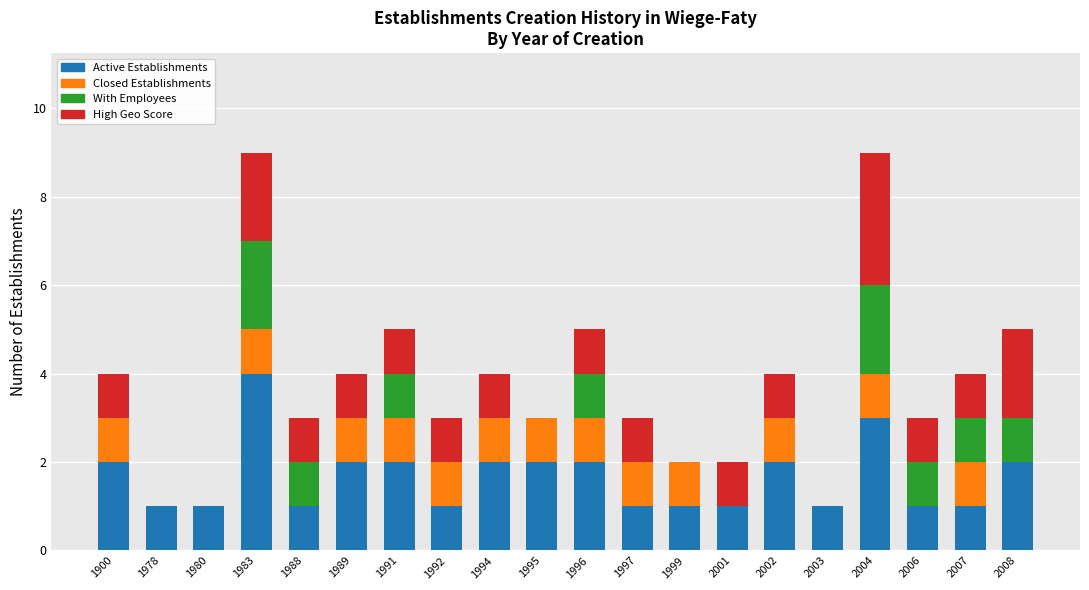

What is the maximum value for Active Establishments?

4